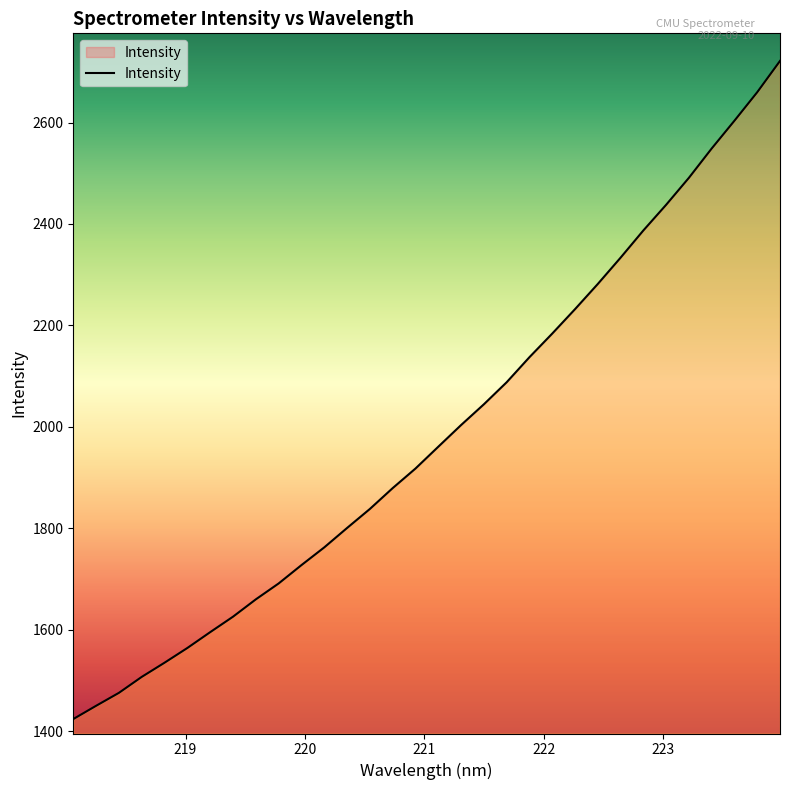

What is the greatest value displayed?

2721.4